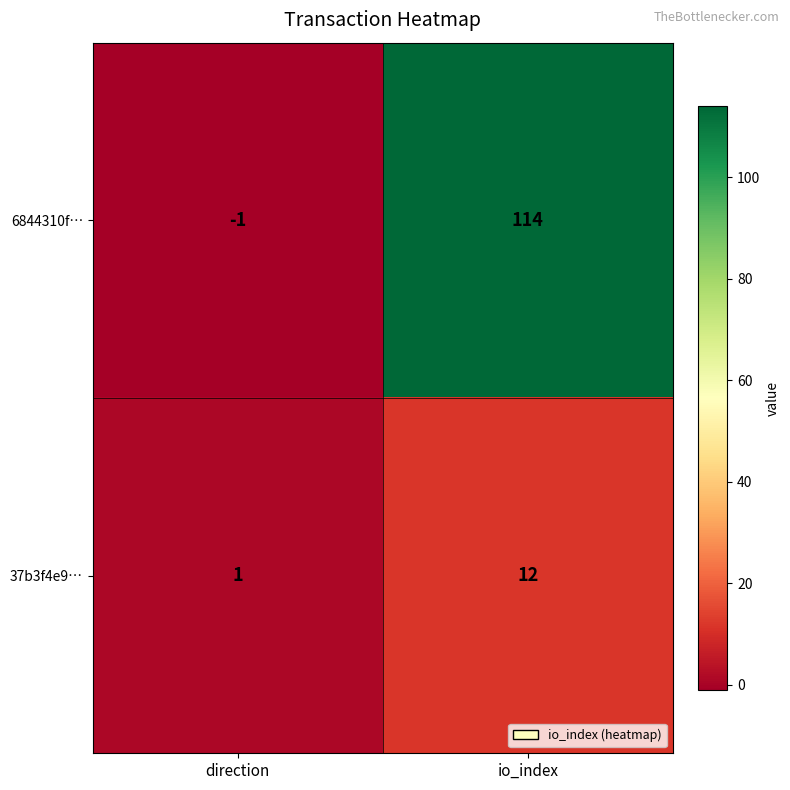

Reading left to right, list all the values displayed in this chart.

6844310f…: direction=-1	io_index=114
37b3f4e9…: direction=1	io_index=12